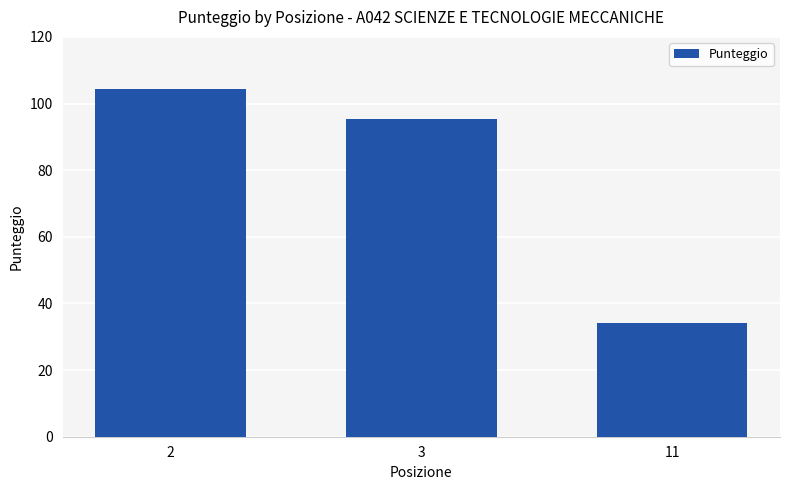

Rank the categories by value from lowest to highest.

11, 3, 2